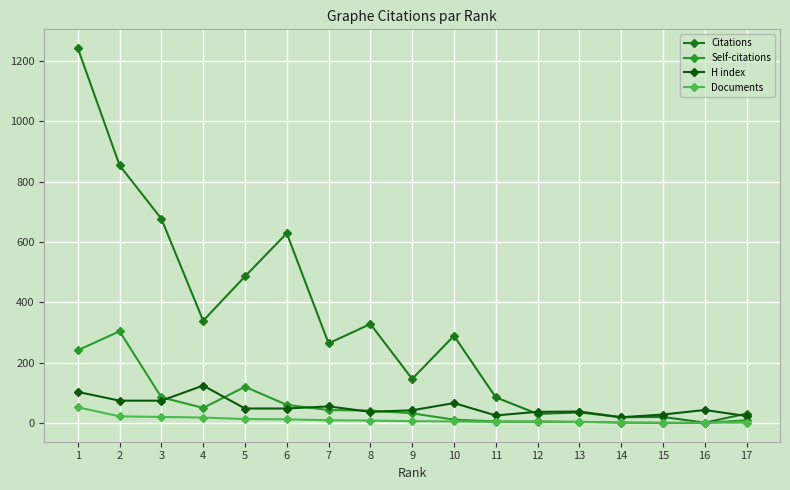

Reading left to right, extract all data points from this chart.

Citations: 1=1243	2=854	3=677	4=339	5=486	6=629	7=264	8=328	9=146	10=289	11=85	12=30	13=35	14=19	15=20	16=1	17=31
Self-citations: 1=241	2=304	3=85	4=50	5=120	6=60	7=43	8=41	9=32	10=11	11=5	12=5	13=4	14=1	15=0	16=0	17=9
H index: 1=103	2=74	3=74	4=124	5=48	6=48	7=55	8=37	9=42	10=66	11=25	12=37	13=38	14=19	15=28	16=43	17=23
Documents: 1=52	2=22	3=20	4=18	5=13	6=12	7=9	8=8	9=6	10=5	11=3	12=3	13=3	14=2	15=1	16=1	17=1